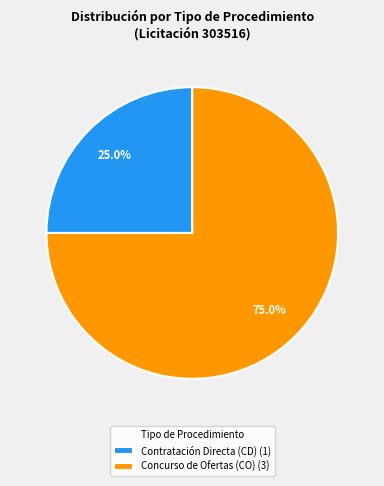

Is it true that Concurso de Ofertas (CO) is 75% of the pie?

True